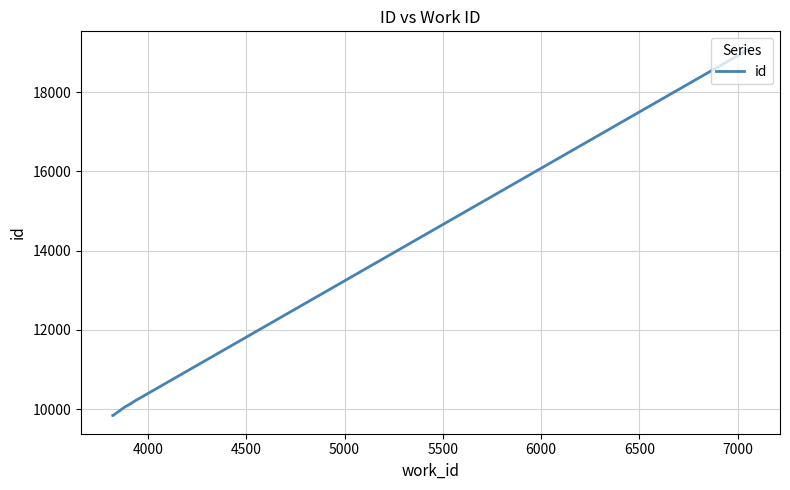

Reading left to right, list all the values displayed in this chart.

9842	9847	9849	9850	9851	10051	10141	10145	10209	19069